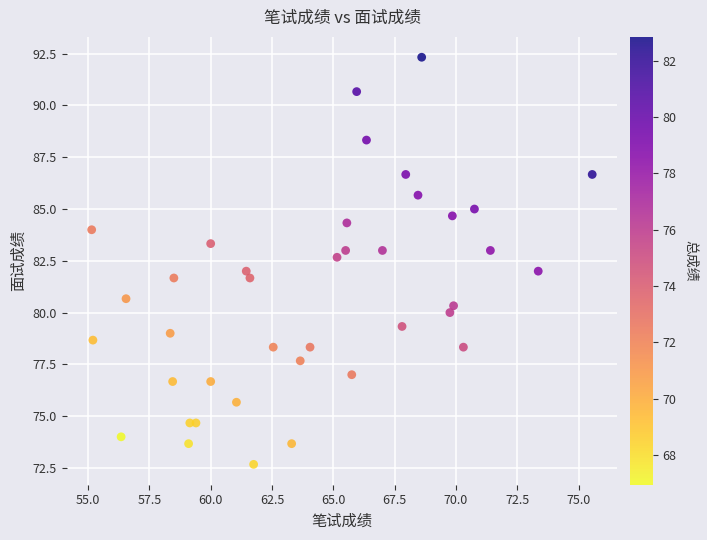

What is the range of X values (max minus min)?

20.4